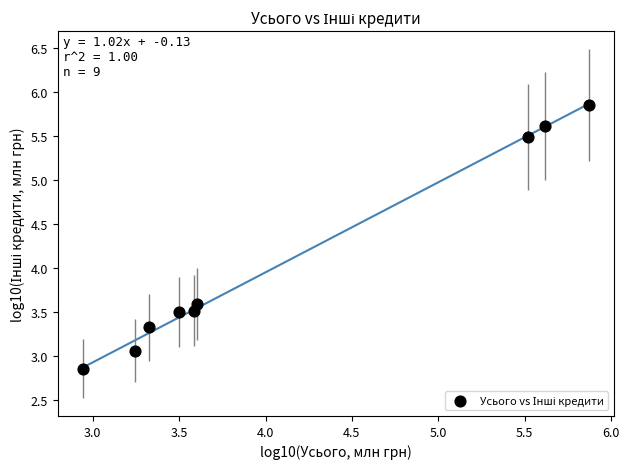

What is the average X value?

4.1